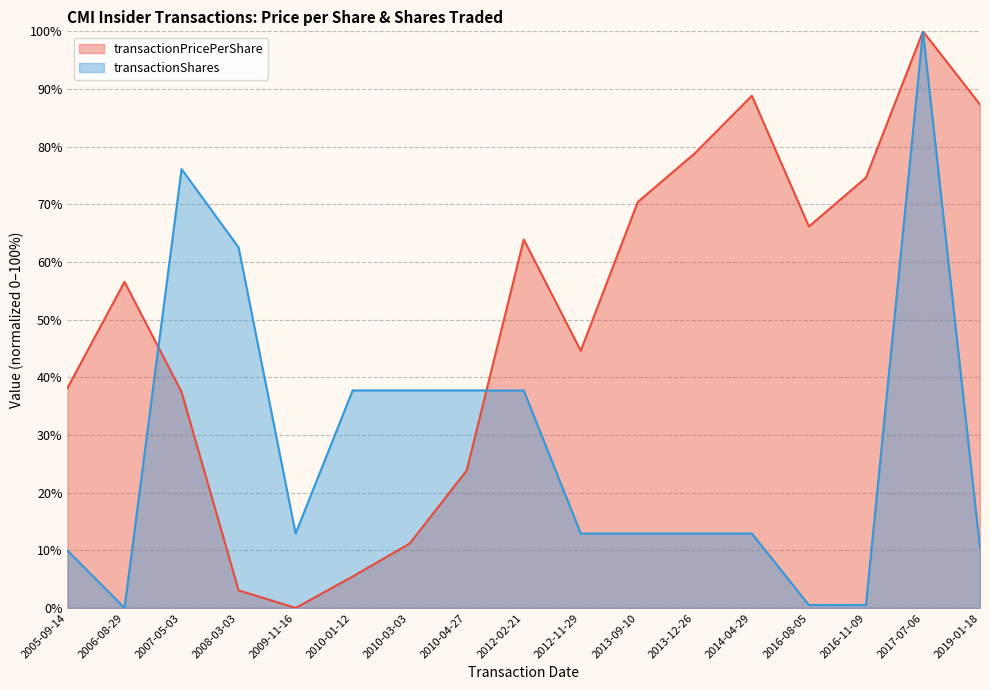

The transactionShares series shows 166.1 at 2017-07-06. True or false?

False